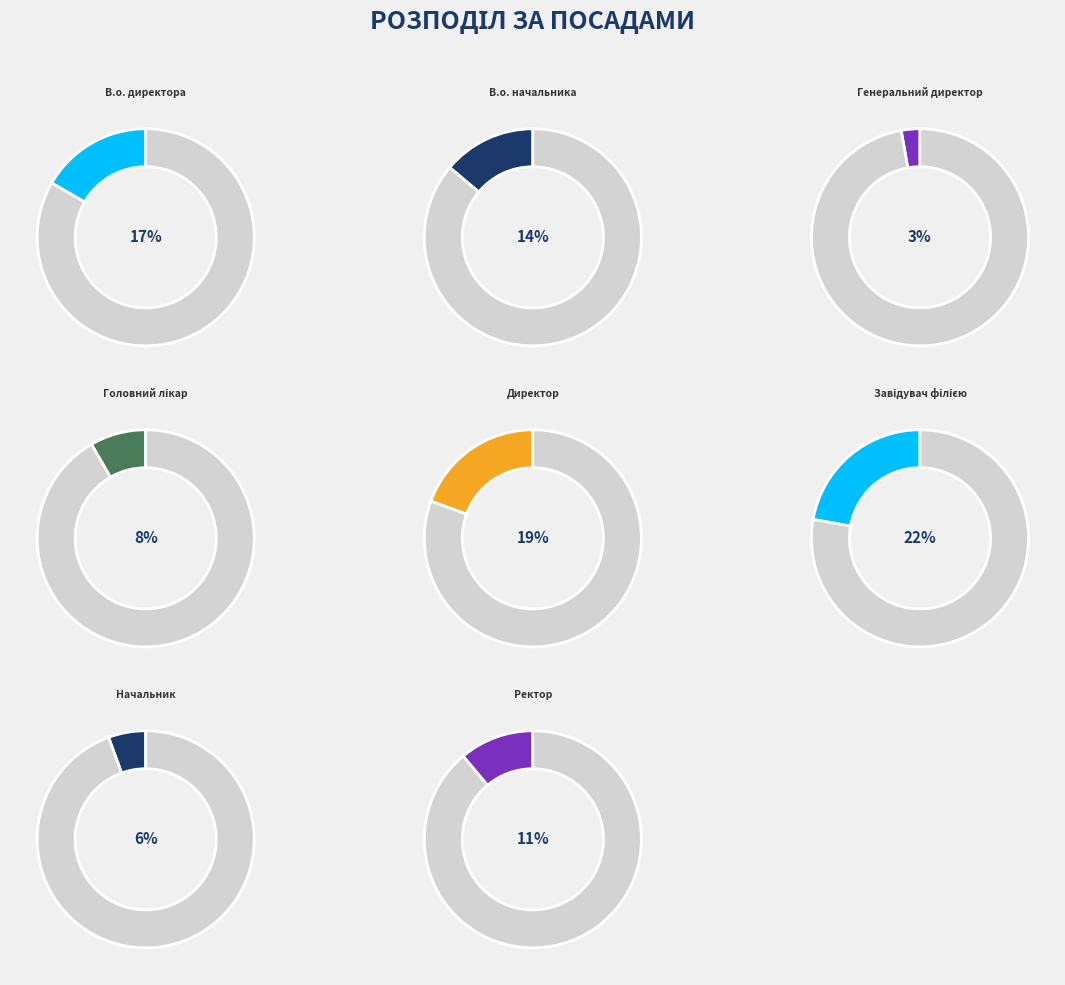

The Ректор slice represents 1% of the pie. True or false?

False